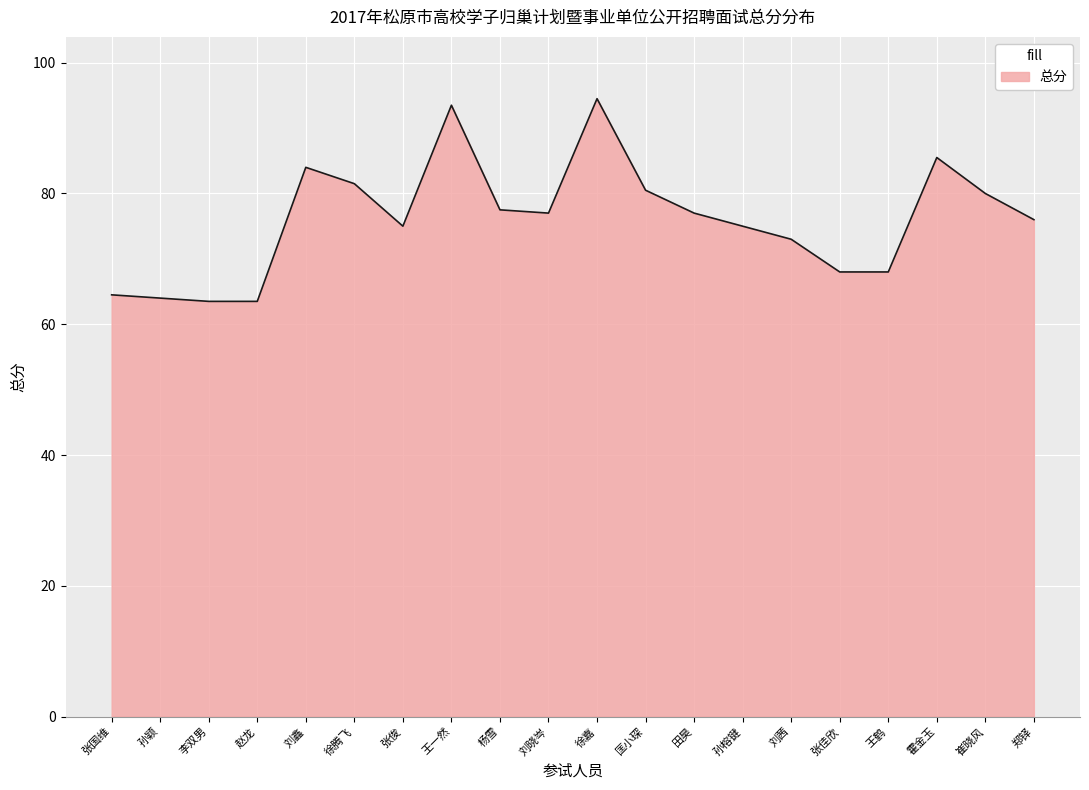

What is the change in value from 杨雪 to 刘晓岑?

-0.5